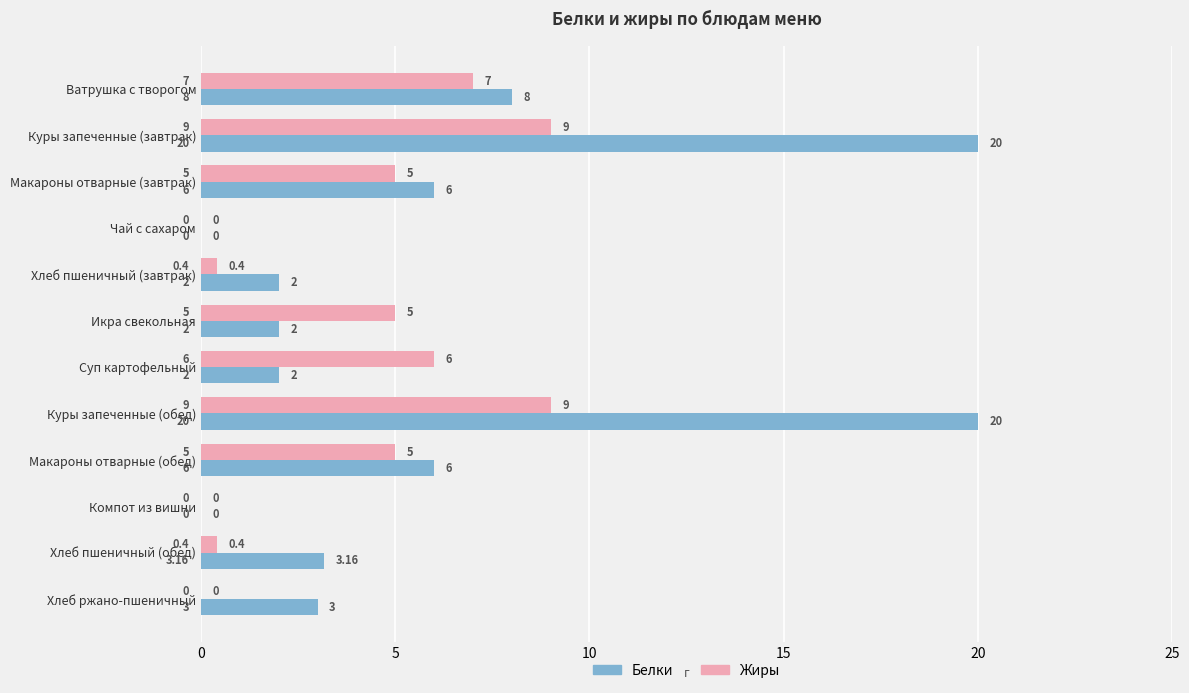

Which series has the largest total across all categories?

Белки